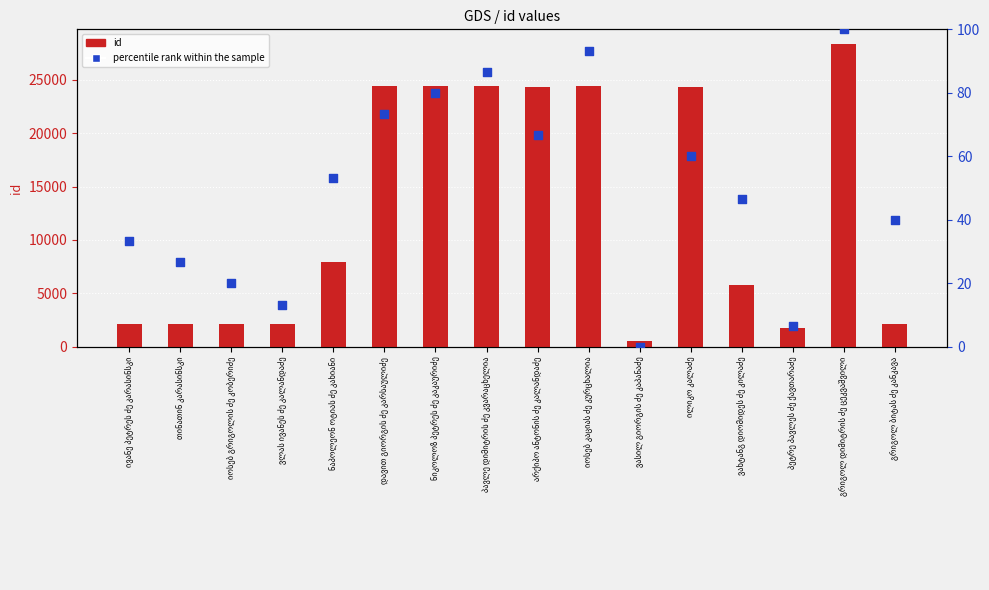

Which series contains the lowest Y value?

percentile rank within the sample